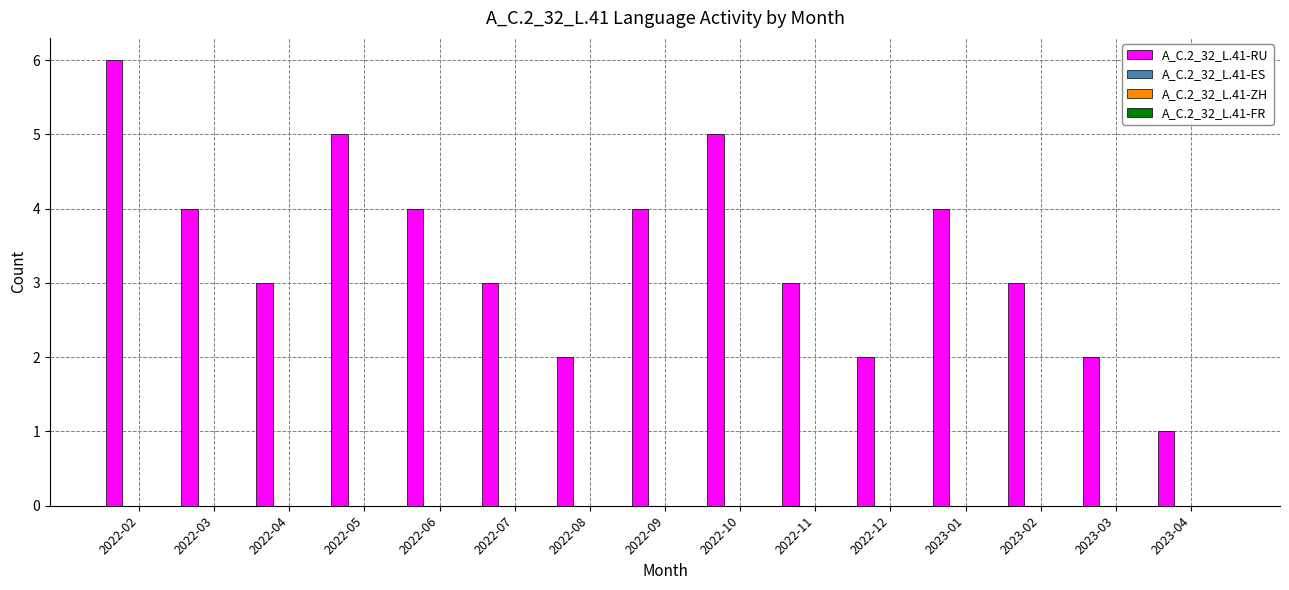

What is the difference between the maximum and minimum values?

5